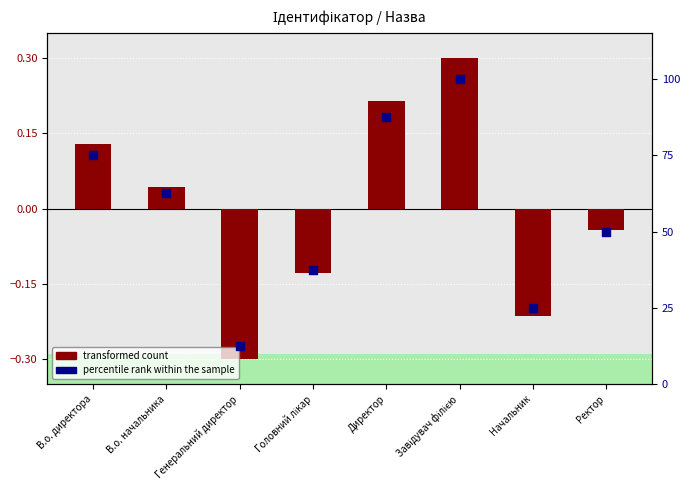

What are all the series names shown in the legend?

transformed count, percentile rank within the sample